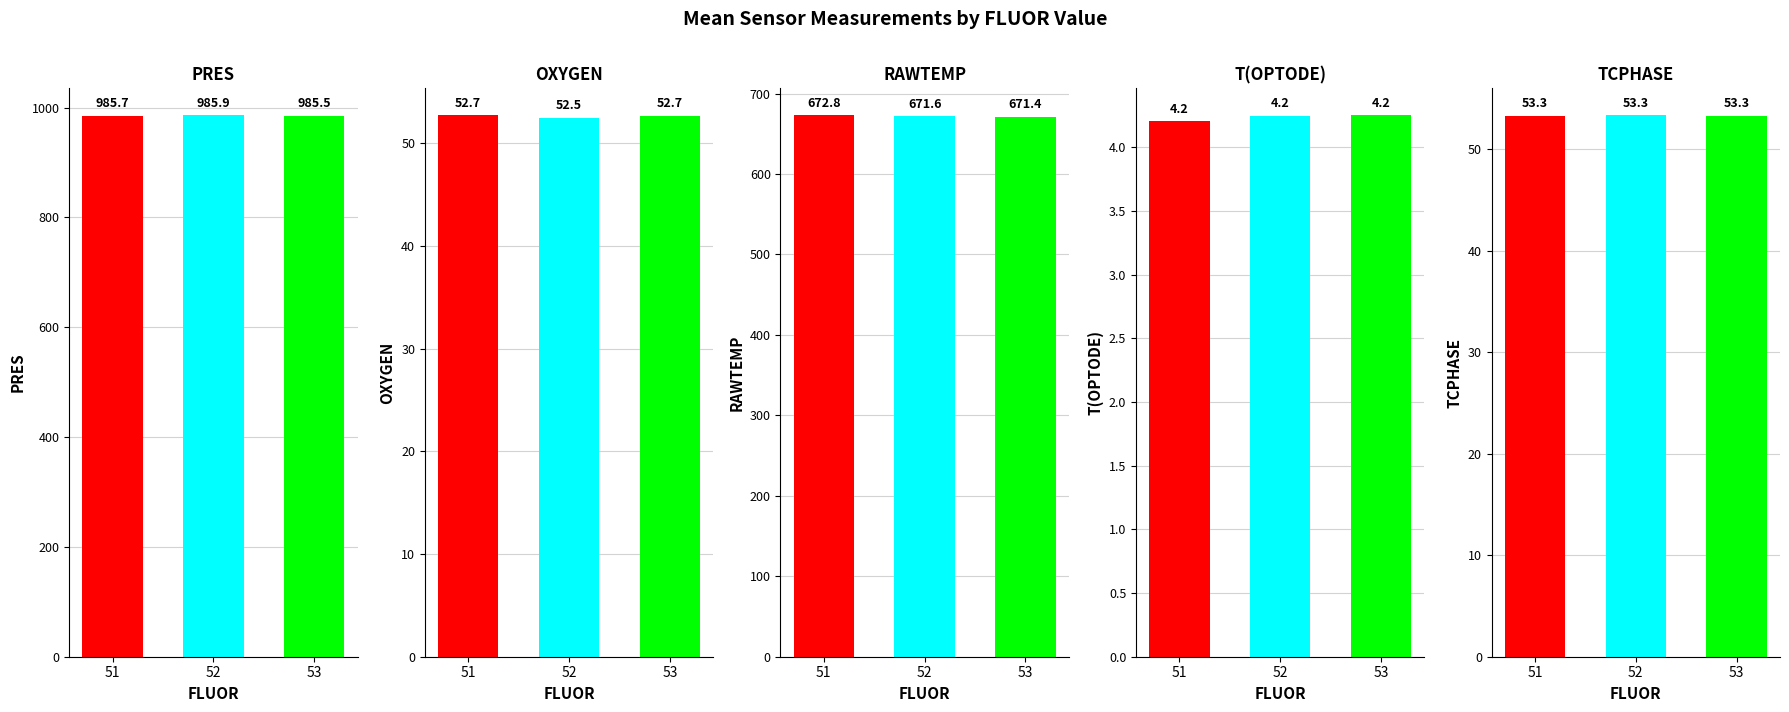

What is the sum of all RAWTEMP values?

2015.8